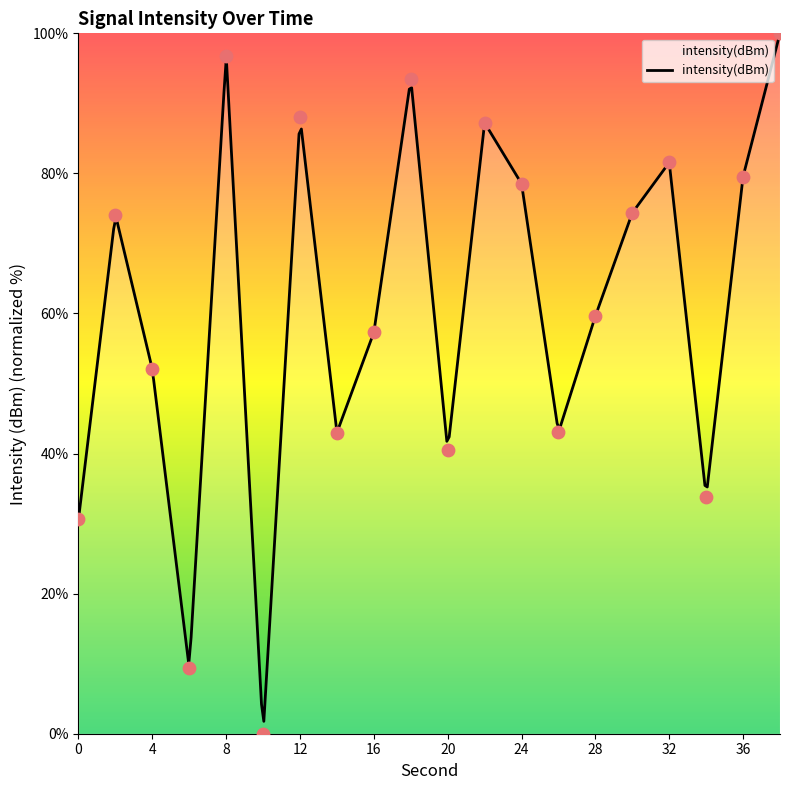

Which has a higher value, 0 or 30?

30